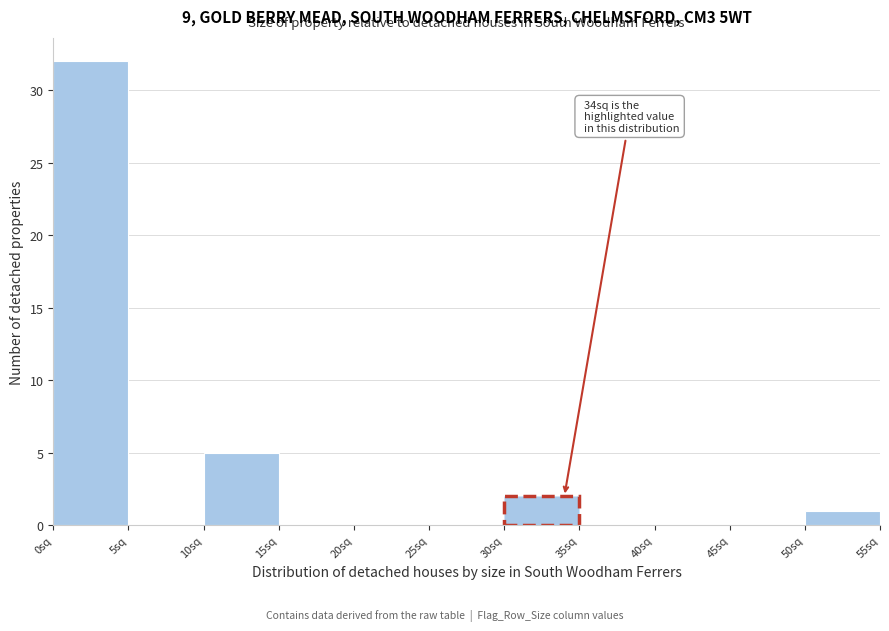

Over which range of the x-axis is the bar tallest?

0 to 5